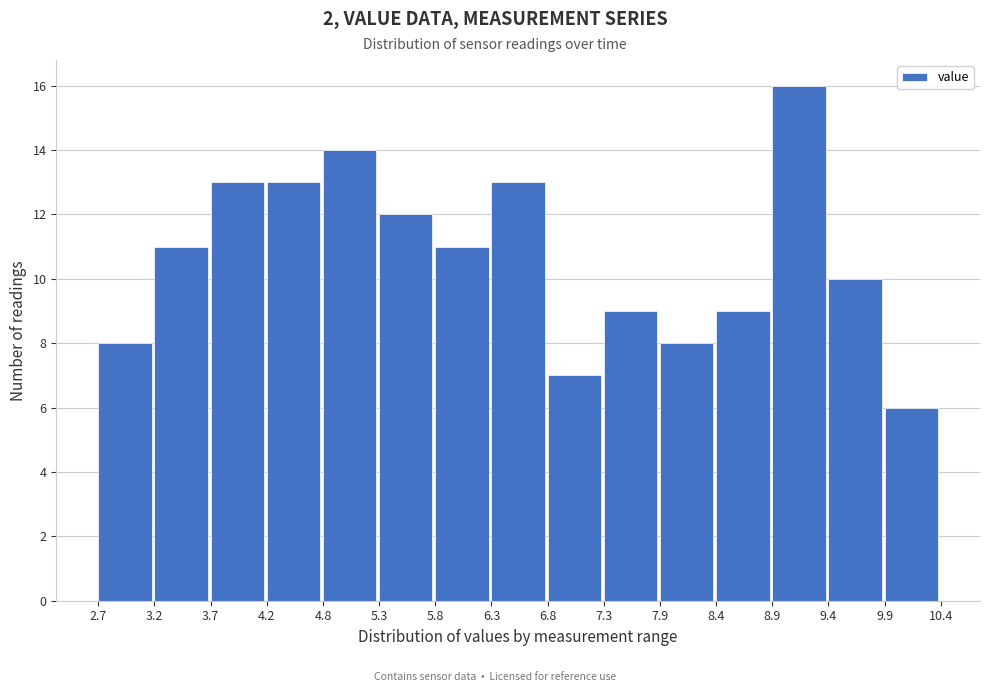

What is the height of the bar covering 4.2 to 4.8 on the x-axis? The values are not printed on the chart, so give them approximately, as read against the axis.

13